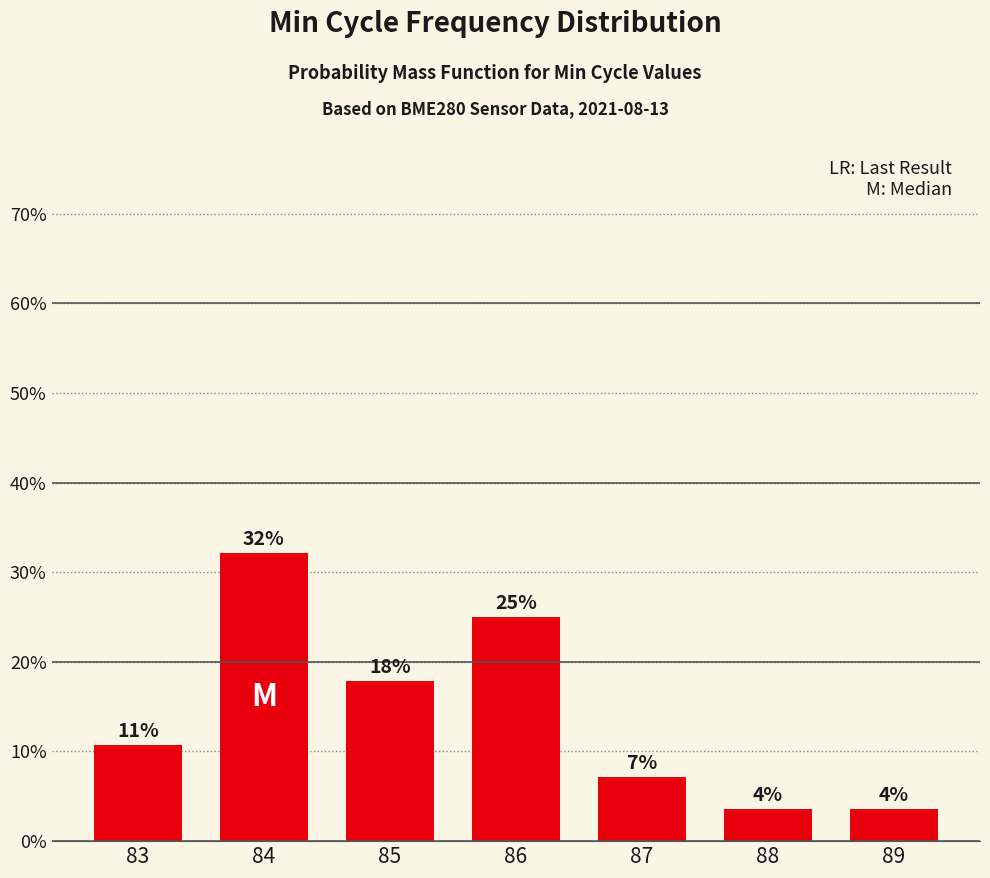

Which has a higher value, 83 or 85?

85